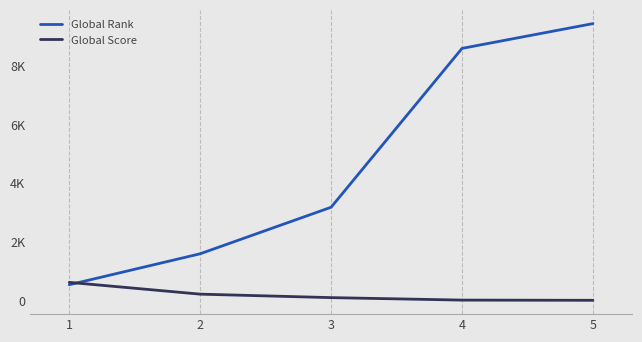

What is the total value across all series at 2?

1843